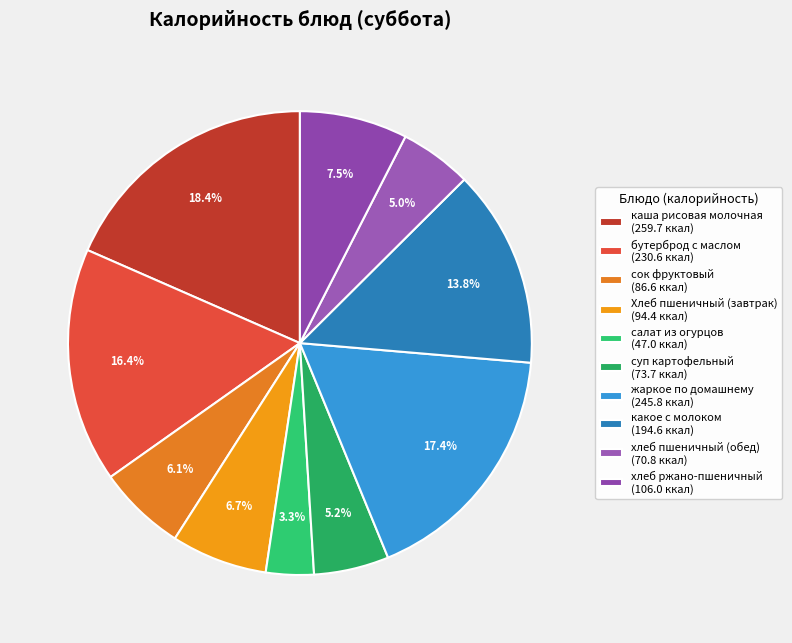

To the nearest percent, what is the difference between the largest and smallest slice percentages?

15%